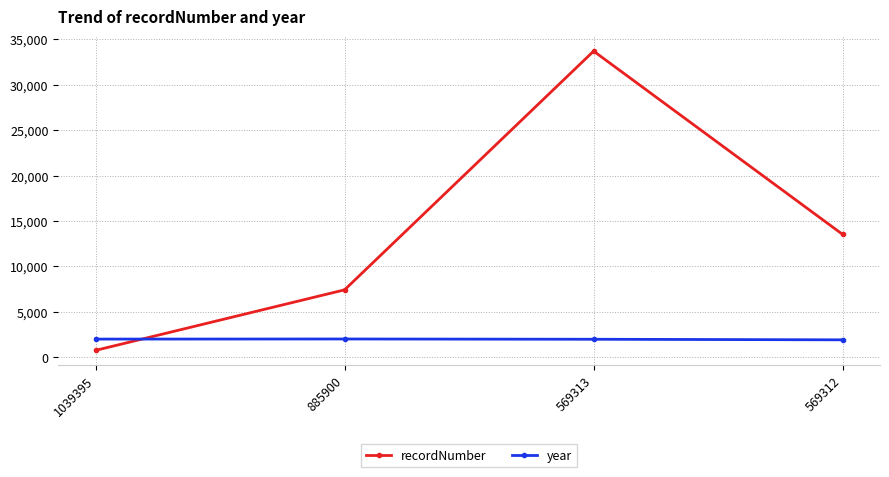

In year, how many points are higher than both neighbors (excluding endpoints)?

1